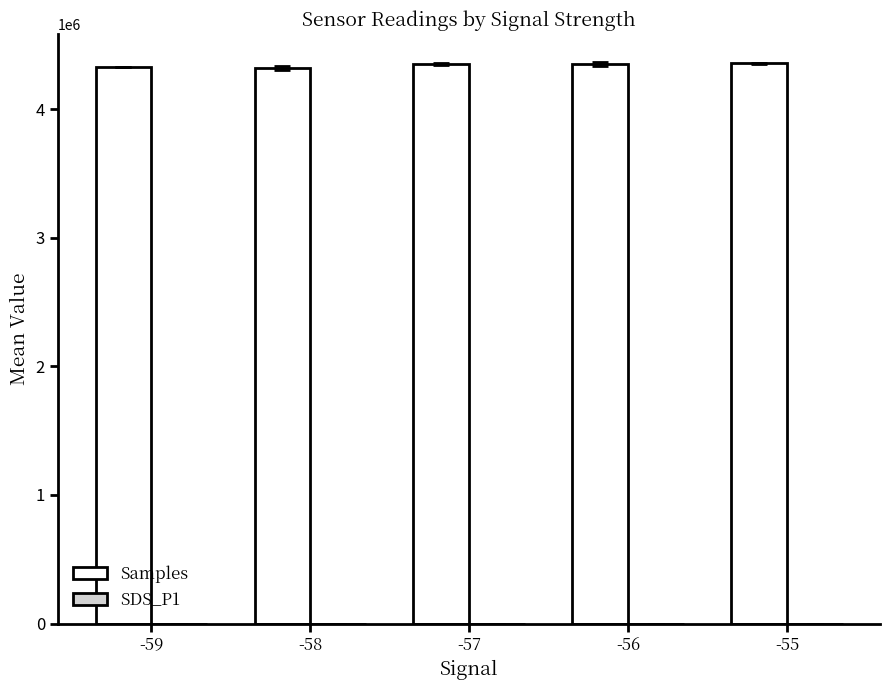

Which series has the largest total across all categories?

Samples